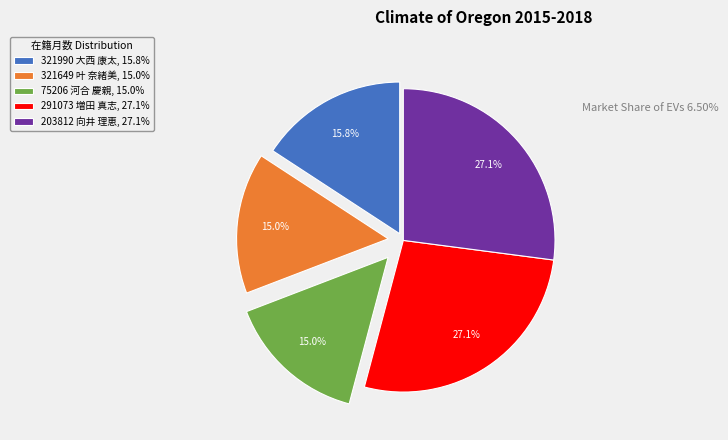

Does any single category account for the majority?

No